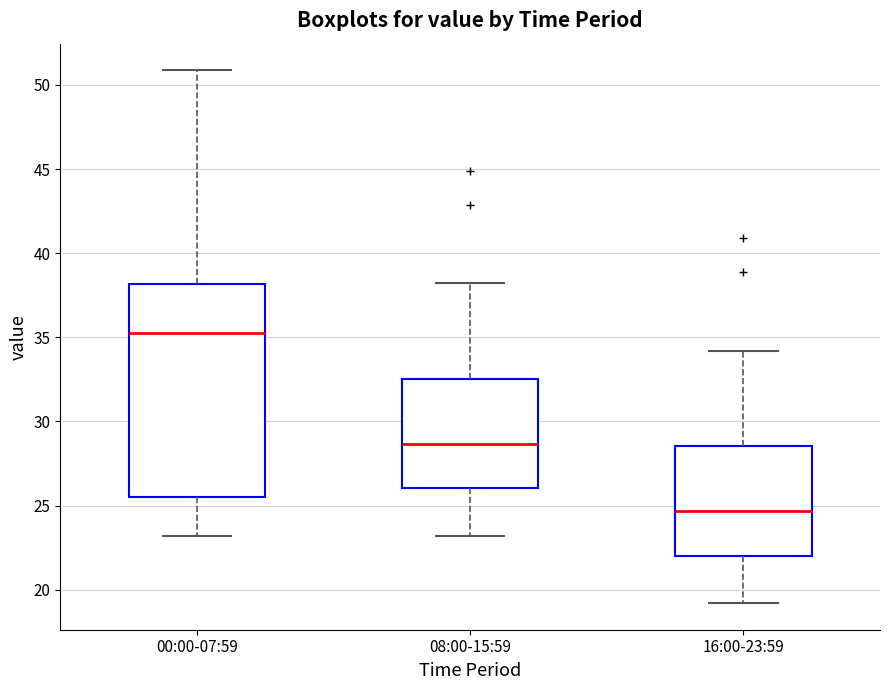

Where does the median line of the box for 00:00-07:59 sit on the y-axis? The values are not printed on the chart, so give them approximately, as read against the axis.

35.5